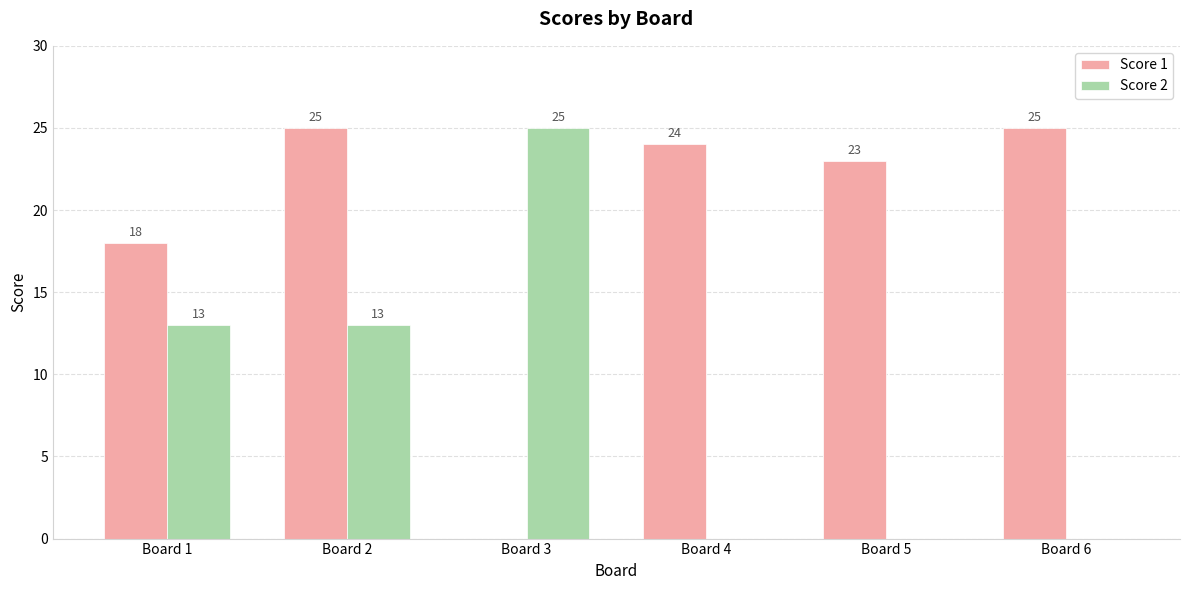

What are all the series names shown in the legend?

Score 1, Score 2